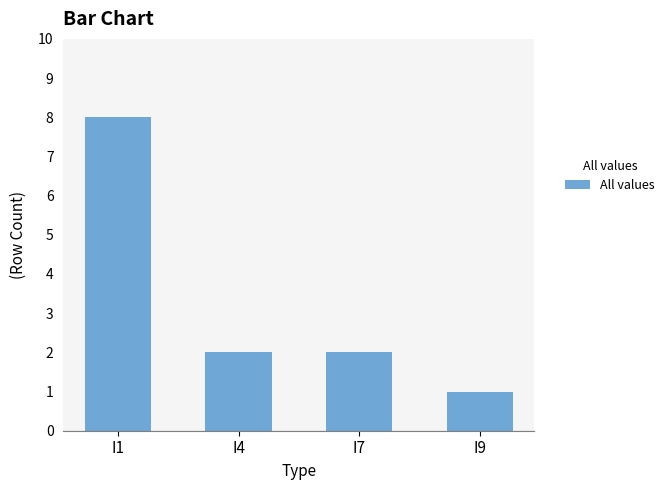

Are the bars horizontal?

No